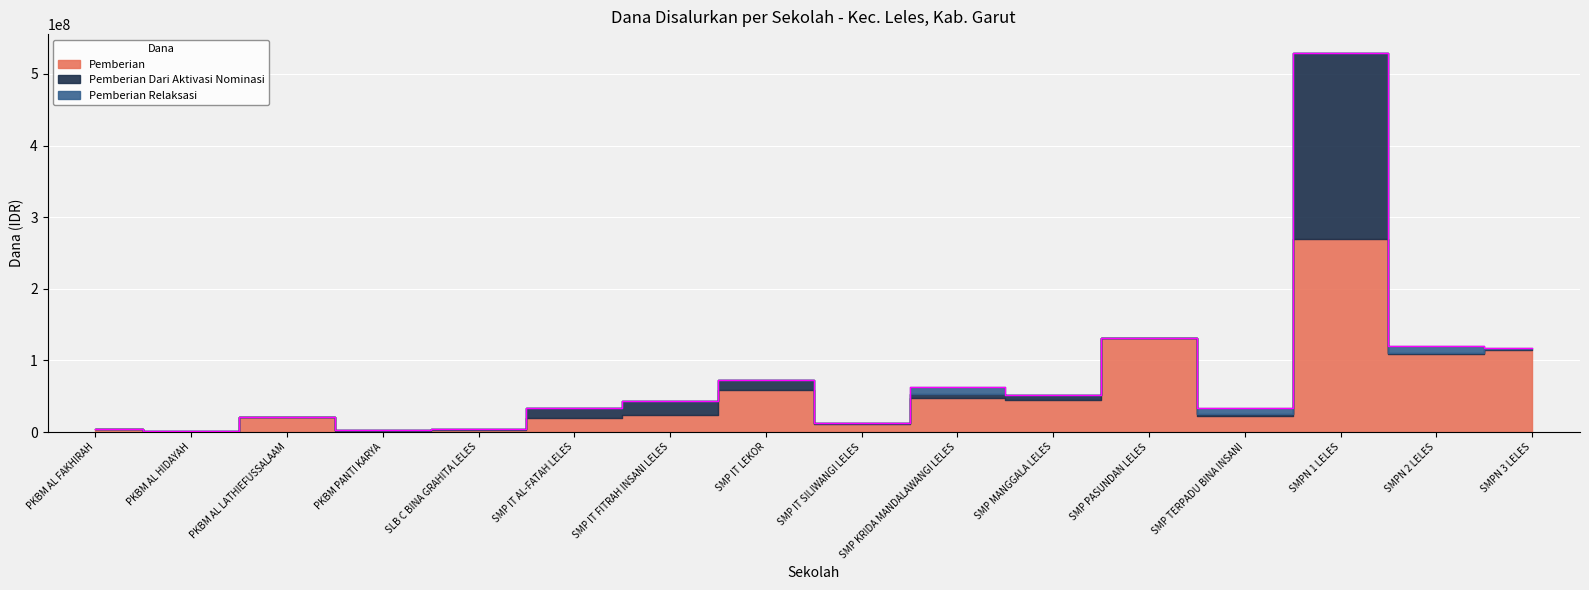

True or false: Pemberian and Pemberian Relaksasi intersect in this chart.

False